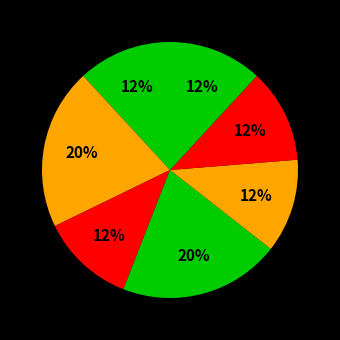

Count the number of slices in the pie.

7